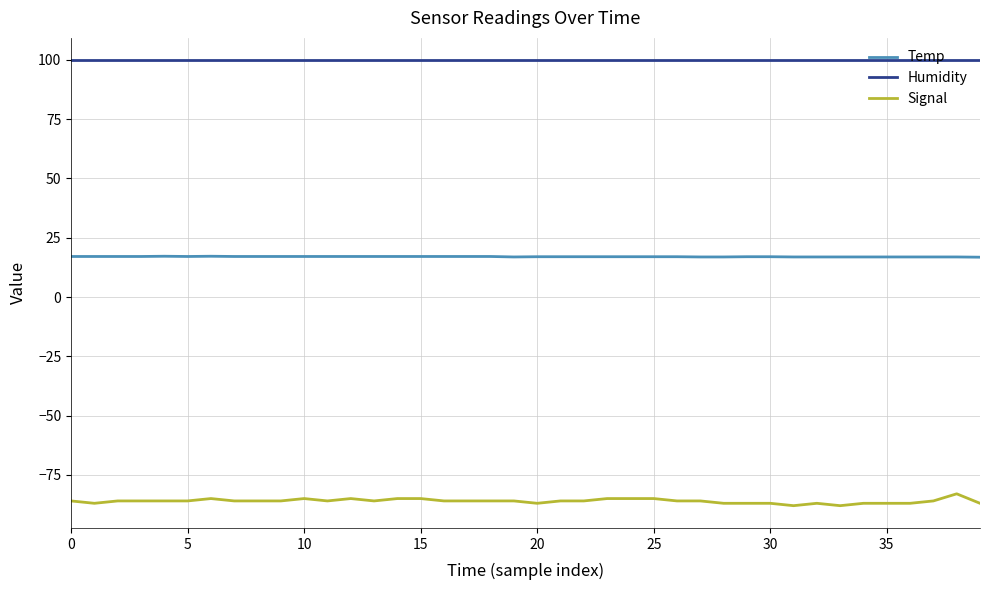

Rank the series by their average value, from lowest to highest.

Signal, Temp, Humidity